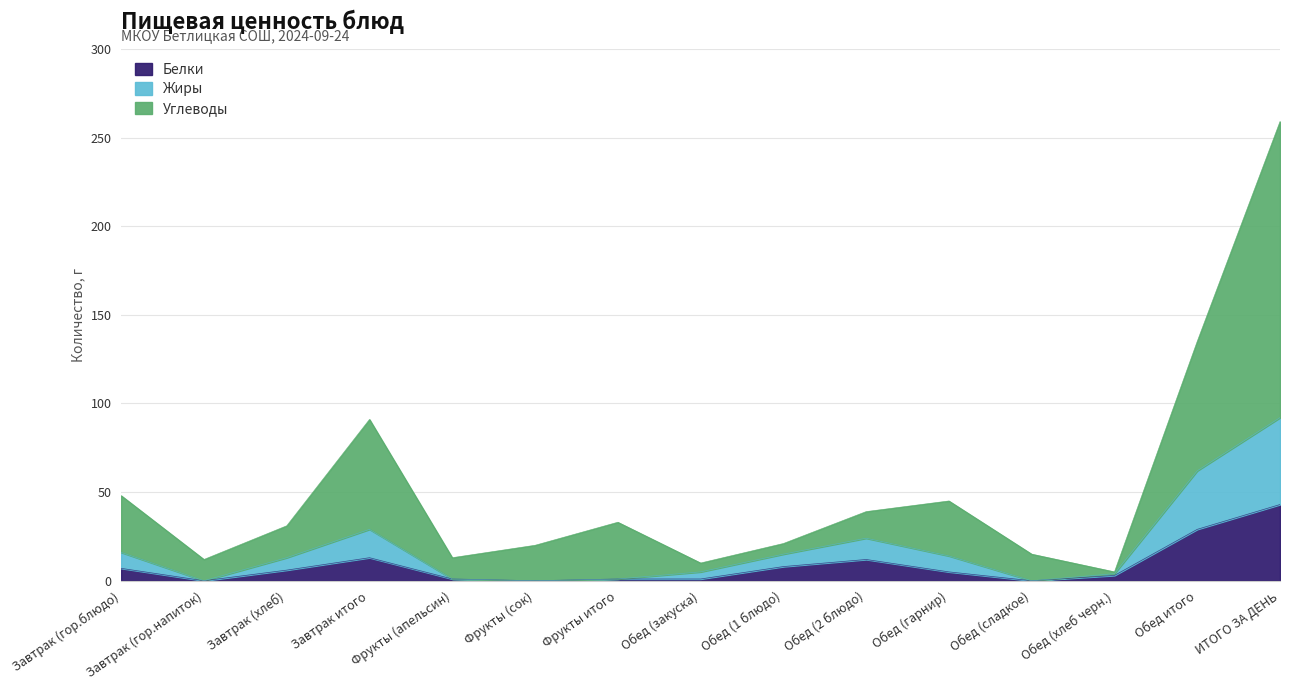

True or false: Белки and Углеводы intersect in this chart.

False